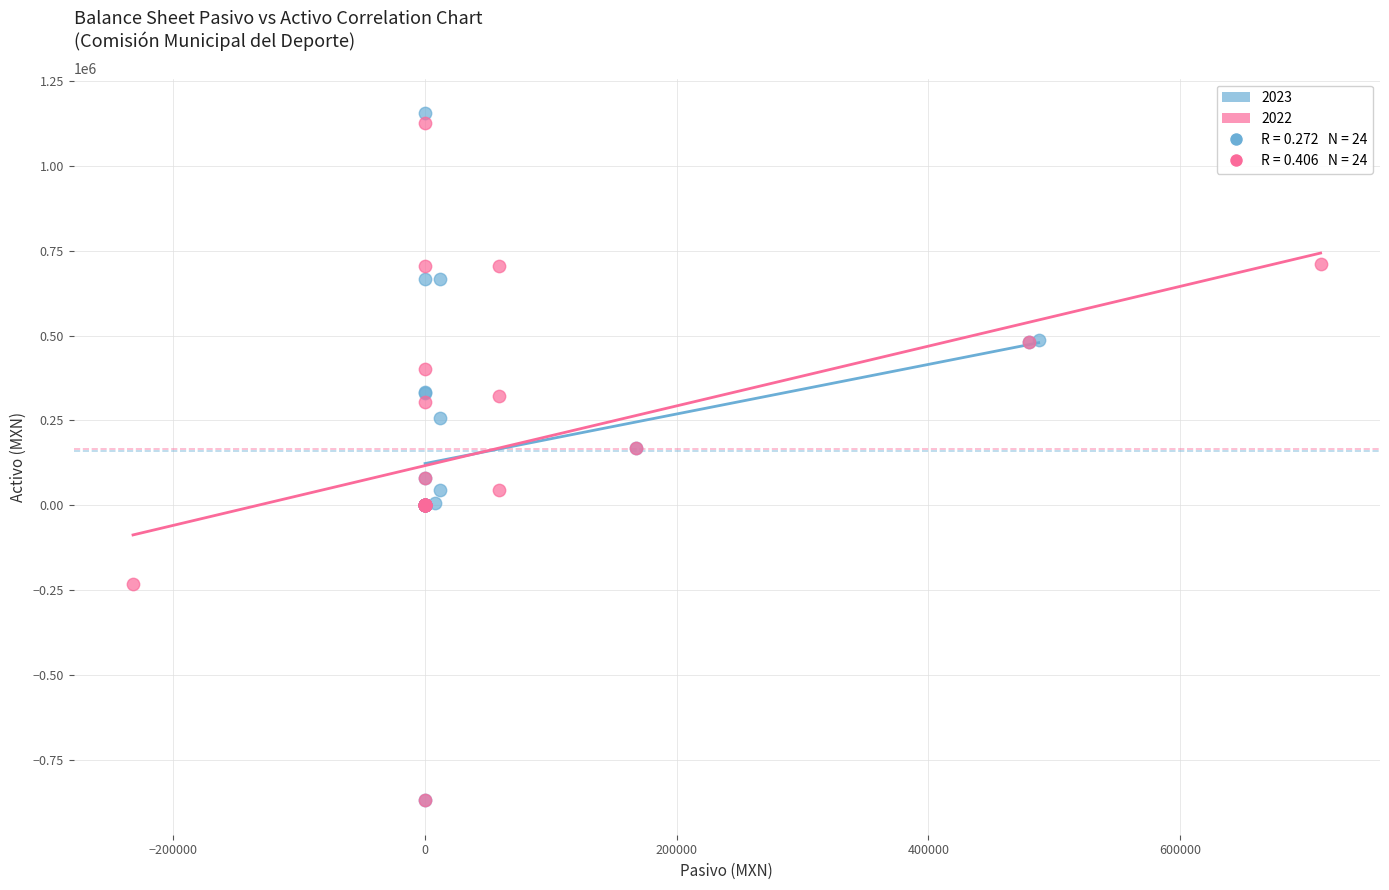

Which series reaches the maximum Y coordinate?

2023